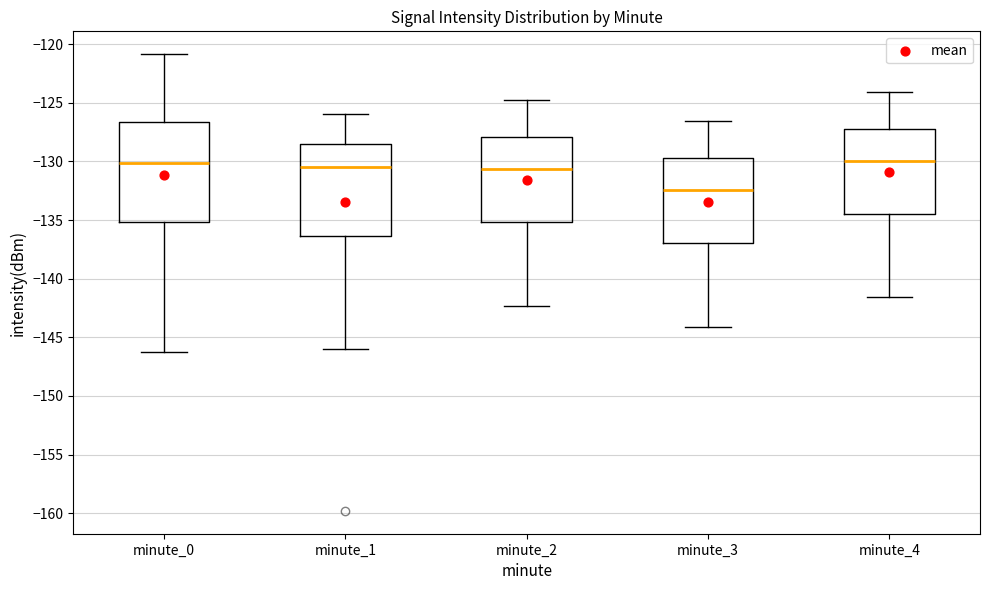

Reading left to right, read every box against the y-axis: the position of its median line, the range the box covers, and the ends of its whiskers. The values are not printed on the chart, so give them approximately, as read against the axis.

minute_0: median -130.0, box -135.0 to -126.5, whiskers -146.5 to -121.0
minute_1: median -130.5, box -136.5 to -128.5, whiskers -146.0 to -126.0
minute_2: median -130.5, box -135.0 to -128.0, whiskers -142.5 to -125.0
minute_3: median -132.5, box -137.0 to -129.5, whiskers -144.0 to -126.5
minute_4: median -130.0, box -134.5 to -127.0, whiskers -141.5 to -124.0